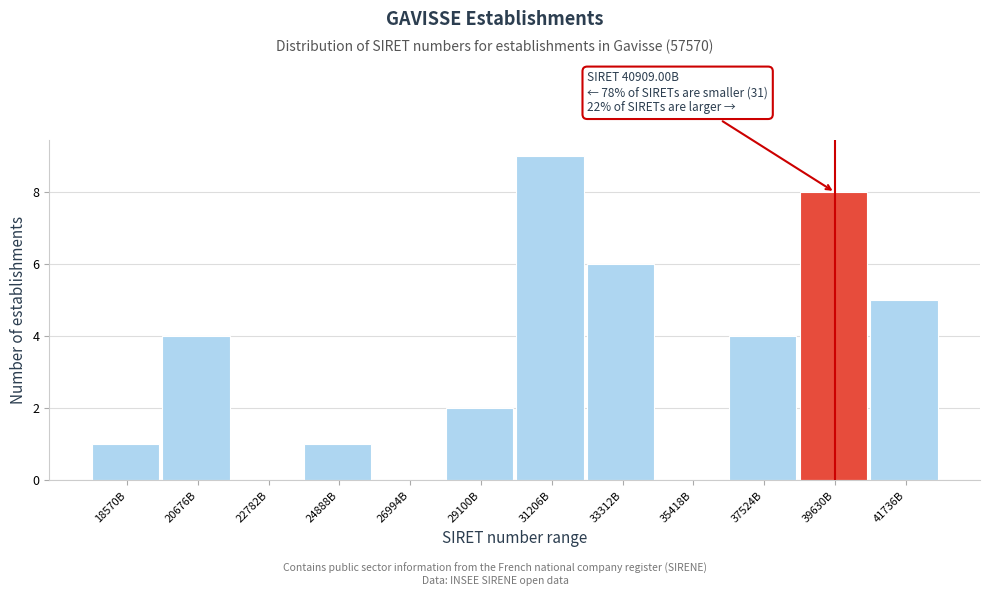

Reading left to right, transcribe all the data shown in this chart.

18570B=1	20676B=4	22782B=0	24888B=1	26994B=0	29100B=2	31206B=9	33312B=6	35418B=0	37524B=4	39630B=8	41736B=5